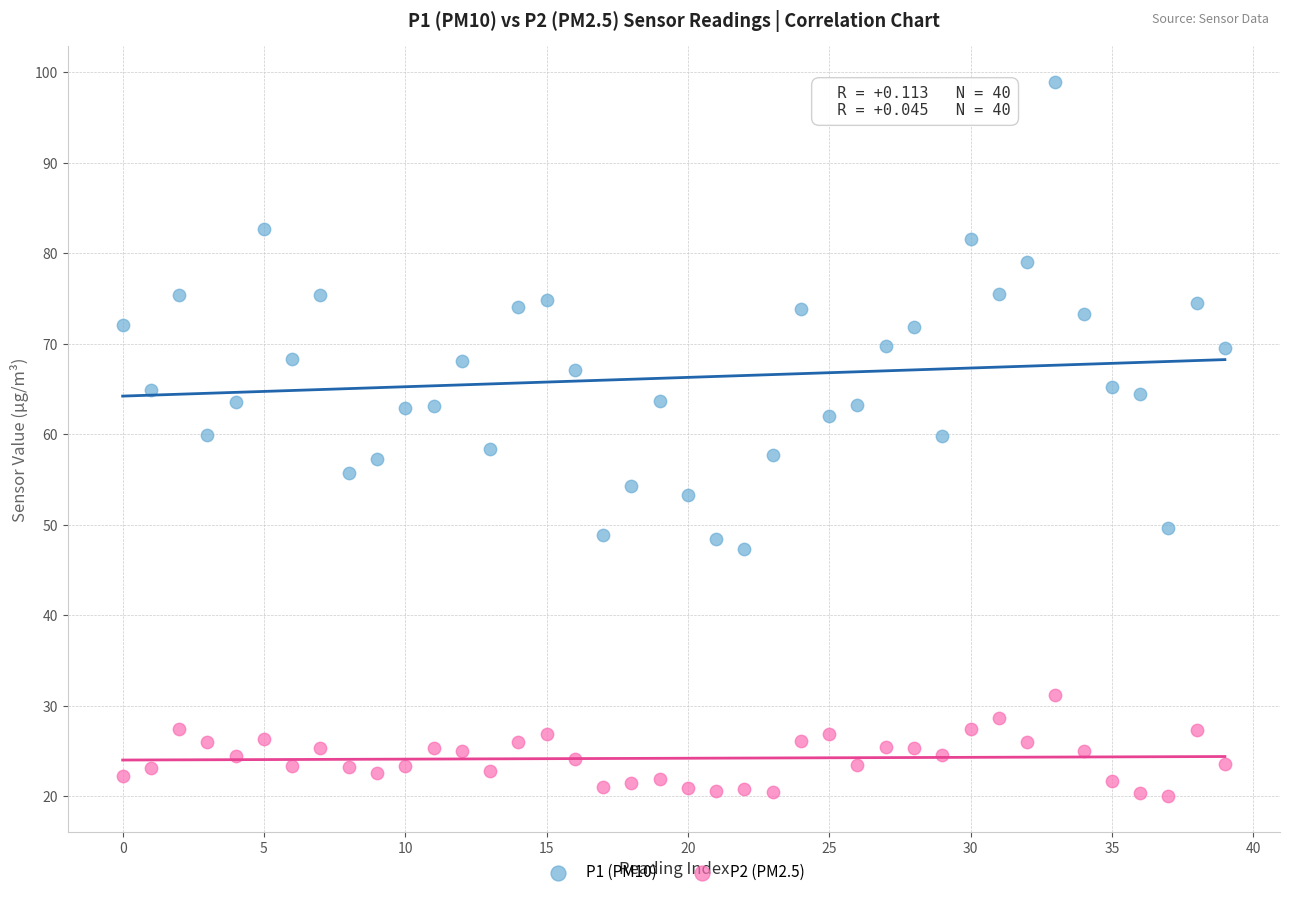

Which series has the largest Y range (max minus min)?

P1 (PM10)